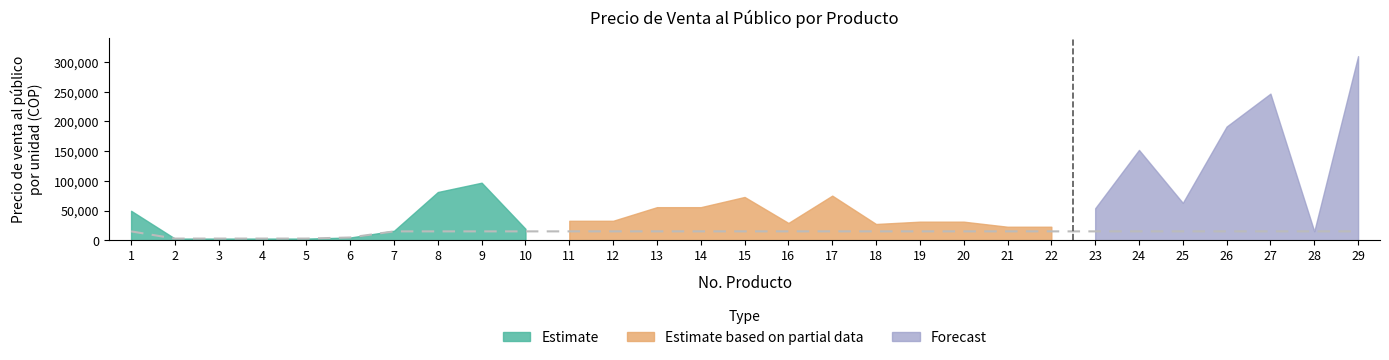

How many interior local peaks (higher than both neighbors) does the data have?

5